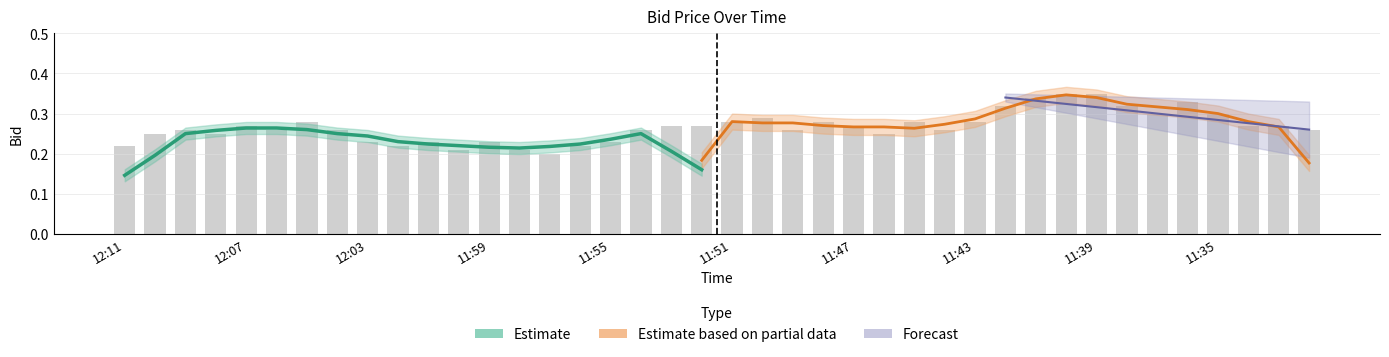

Rank the categories by value from highest to lowest.

11:40, 11:39, 11:41, 11:36, 11:42, 11:38, 11:37, 11:35, 11:50, 12:05, 11:51, 11:48, 11:45, 11:43, 12:07, 11:53, 11:52, 11:47, 11:34, 11:33, 12:09, 12:06, 12:04, 11:54, 11:49, 11:44, 11:32, 12:10, 12:08, 11:46, 12:03, 12:01, 11:59, 11:55, 12:11, 12:02, 11:56, 12:00, 11:58, 11:57